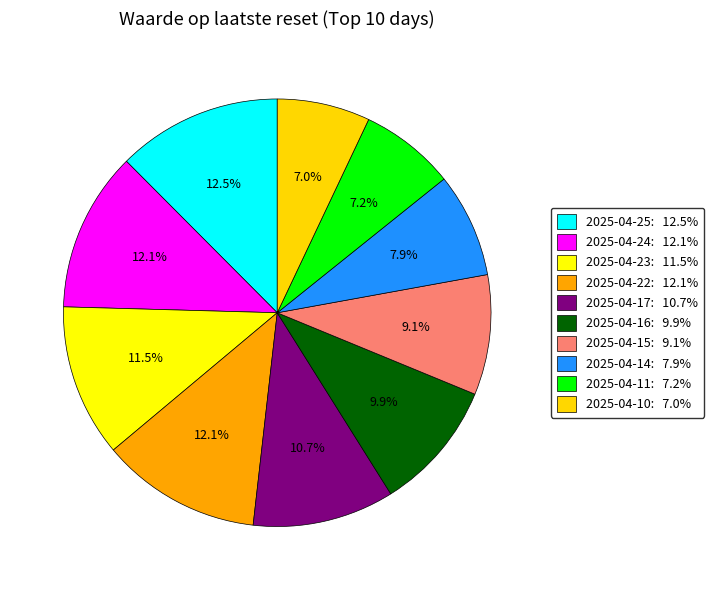

What percentage do 2025-04-11 and 2025-04-15 together represent?

16.3%